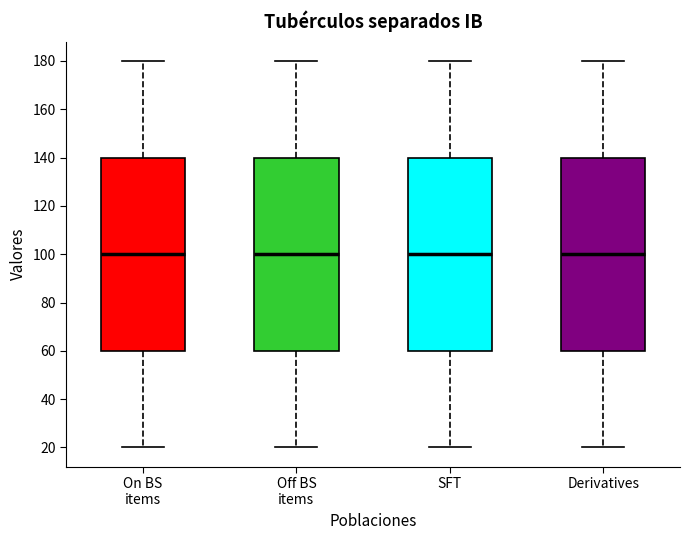

Where does the median line of the box for On BS items sit on the y-axis? The values are not printed on the chart, so give them approximately, as read against the axis.

100